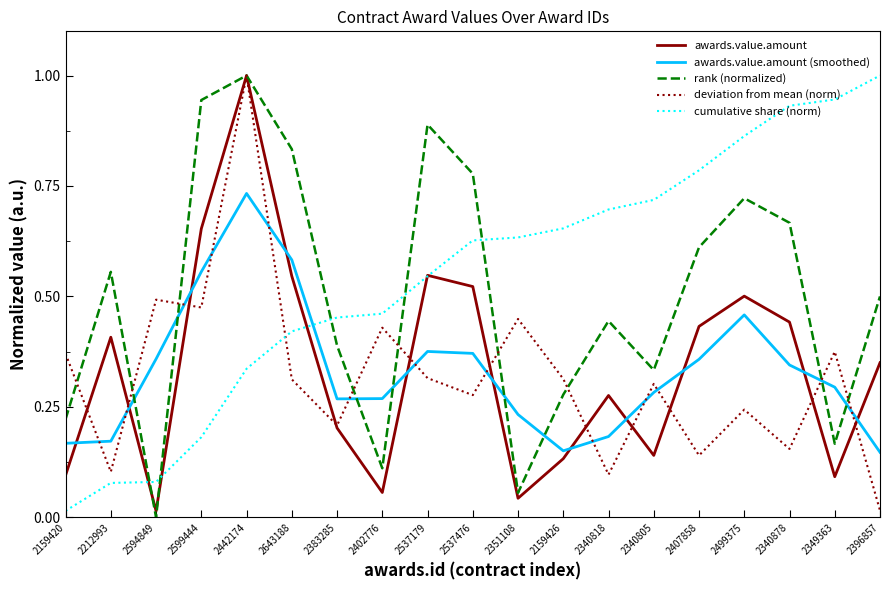

What is the total value across all series at 2402776?

1.3